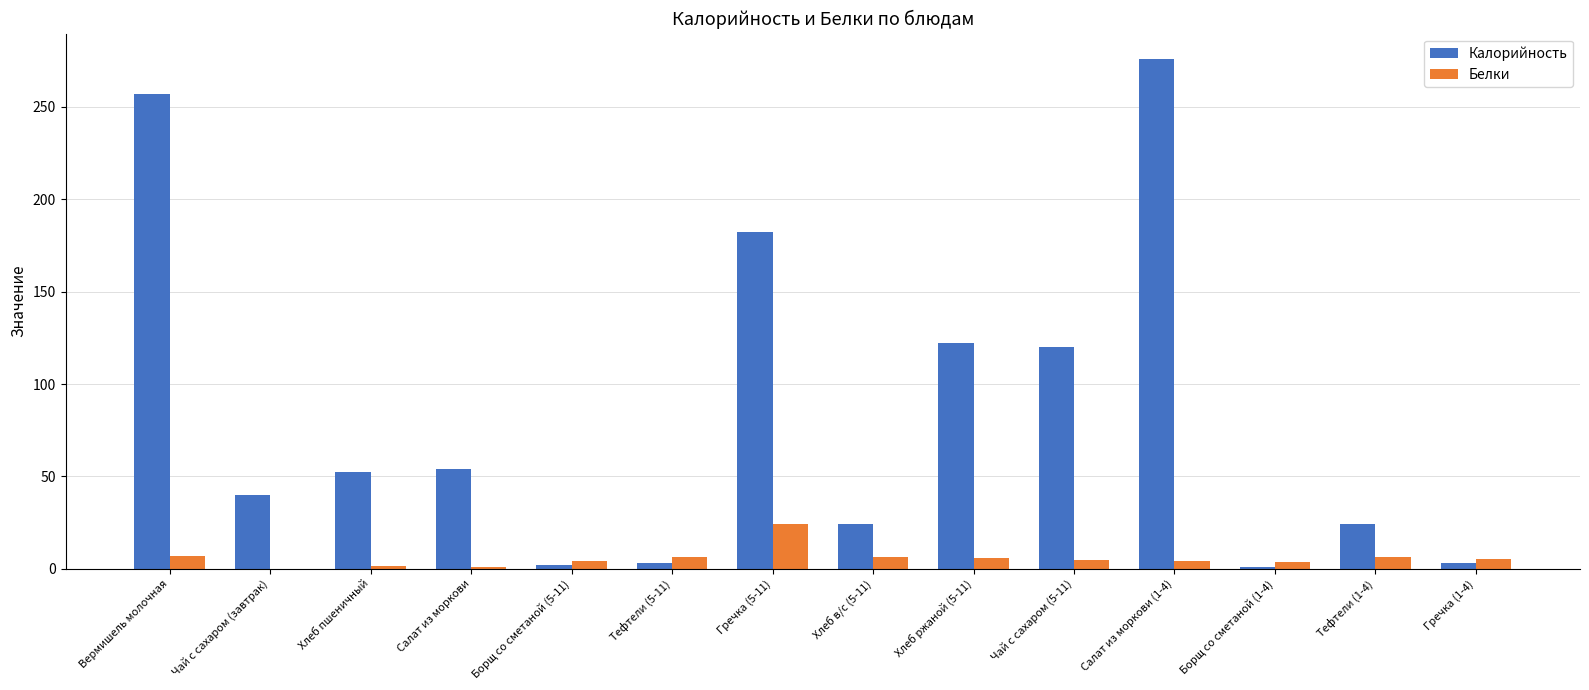

What is the difference between the Белки values at Хлеб ржаной (5-11) and Тефтели (1-4)?

0.6